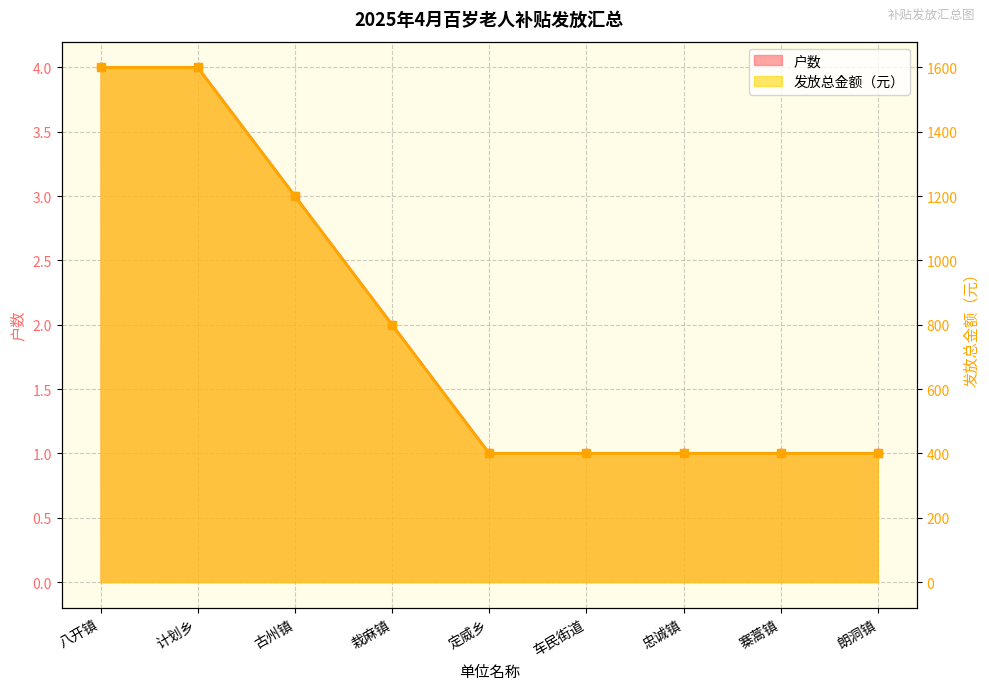

How many values in the 发放总金额（元） series exceed 400?

4